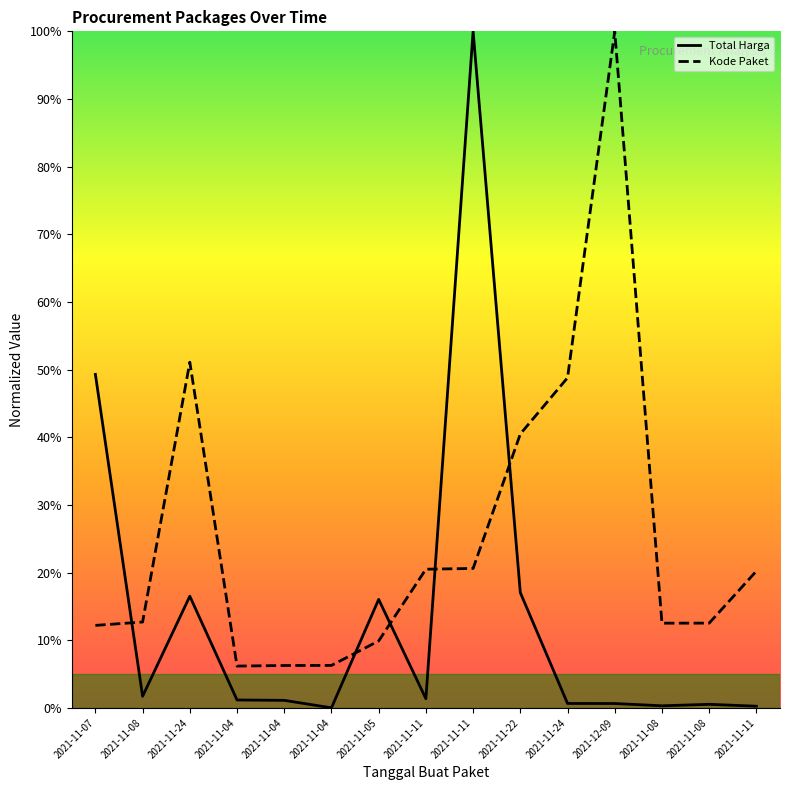

At how many categories does at least one series exceed 84?

2